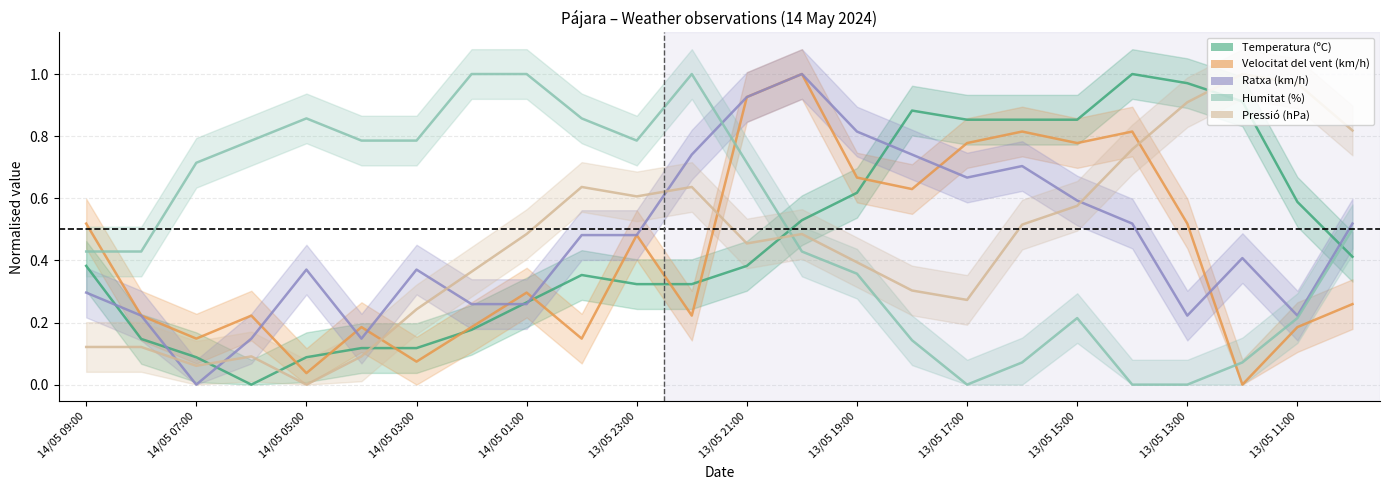

Which series has the widest spread of values?

Temperatura (ºC)